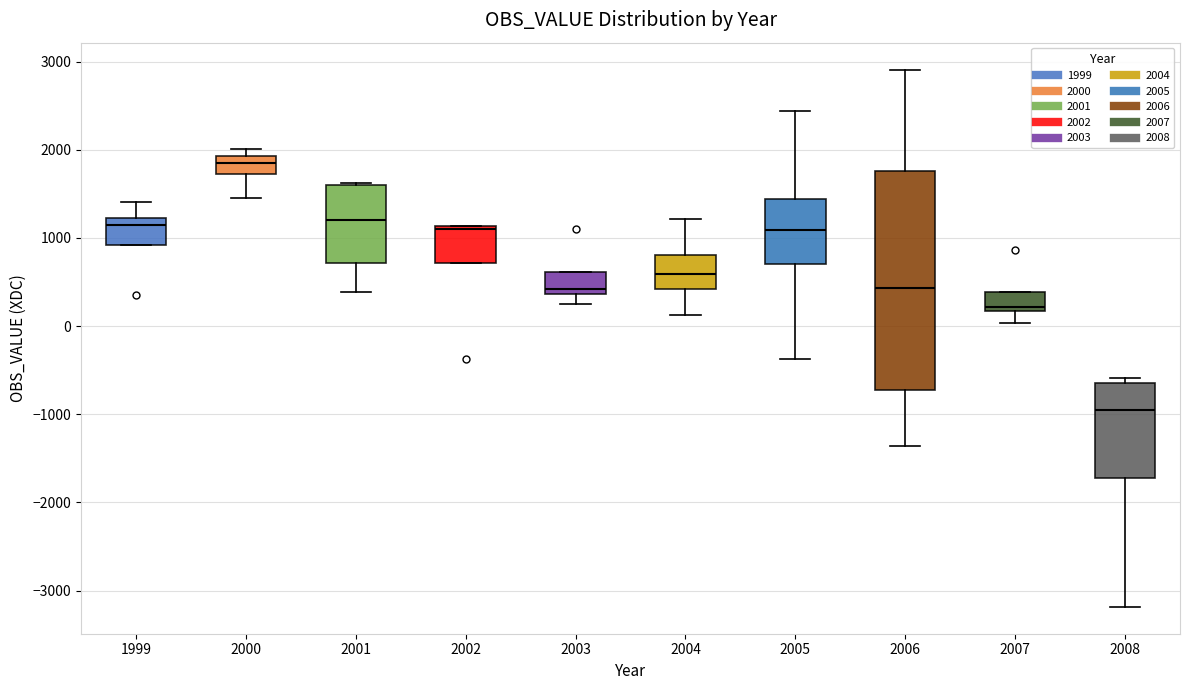

Comparing the boxes themselves (not the whiskers), which one is the tallest?

2006